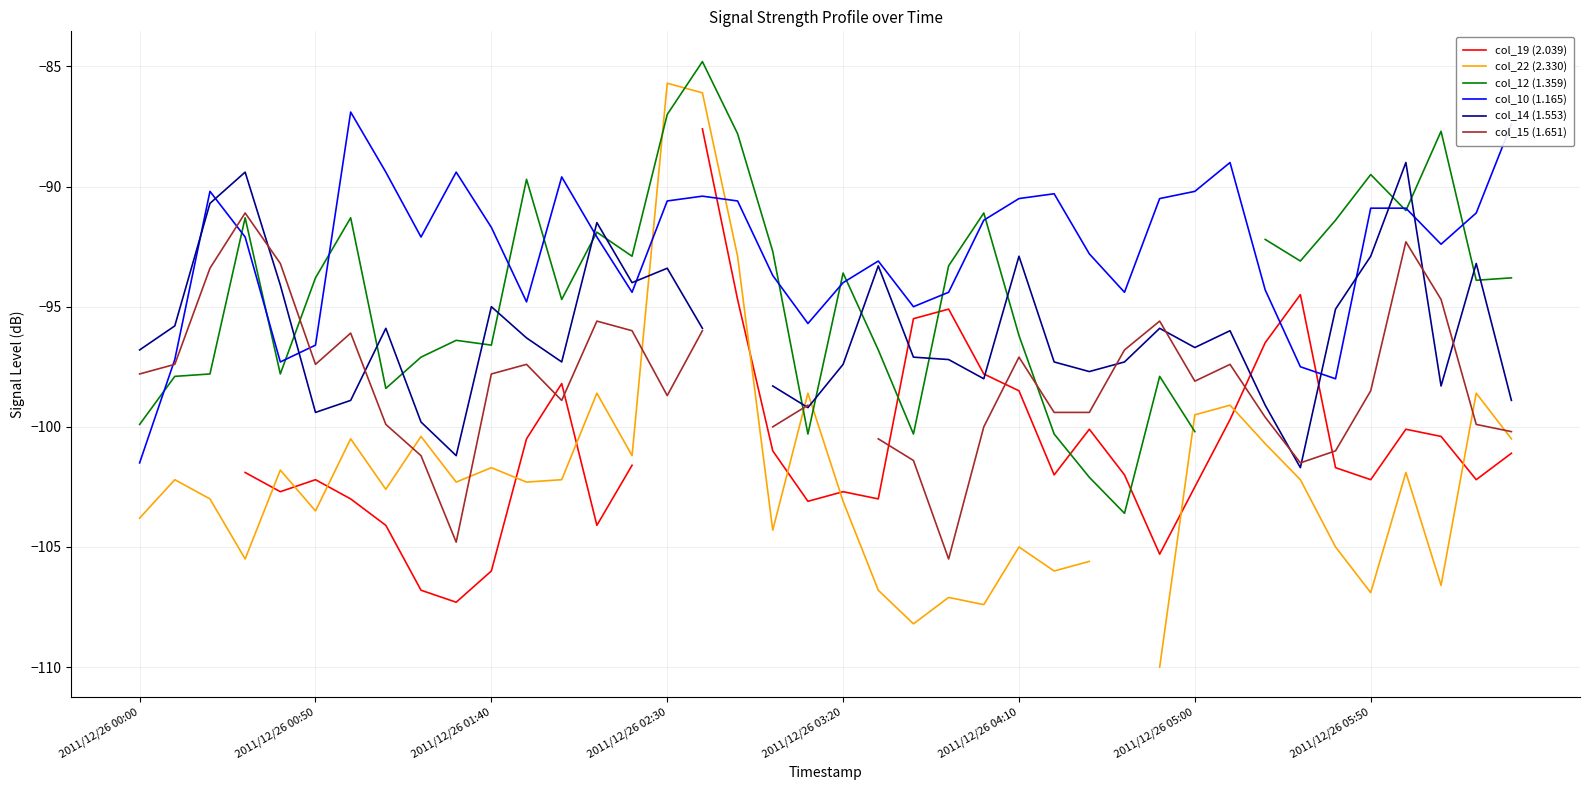

How many series are shown in this chart?

6